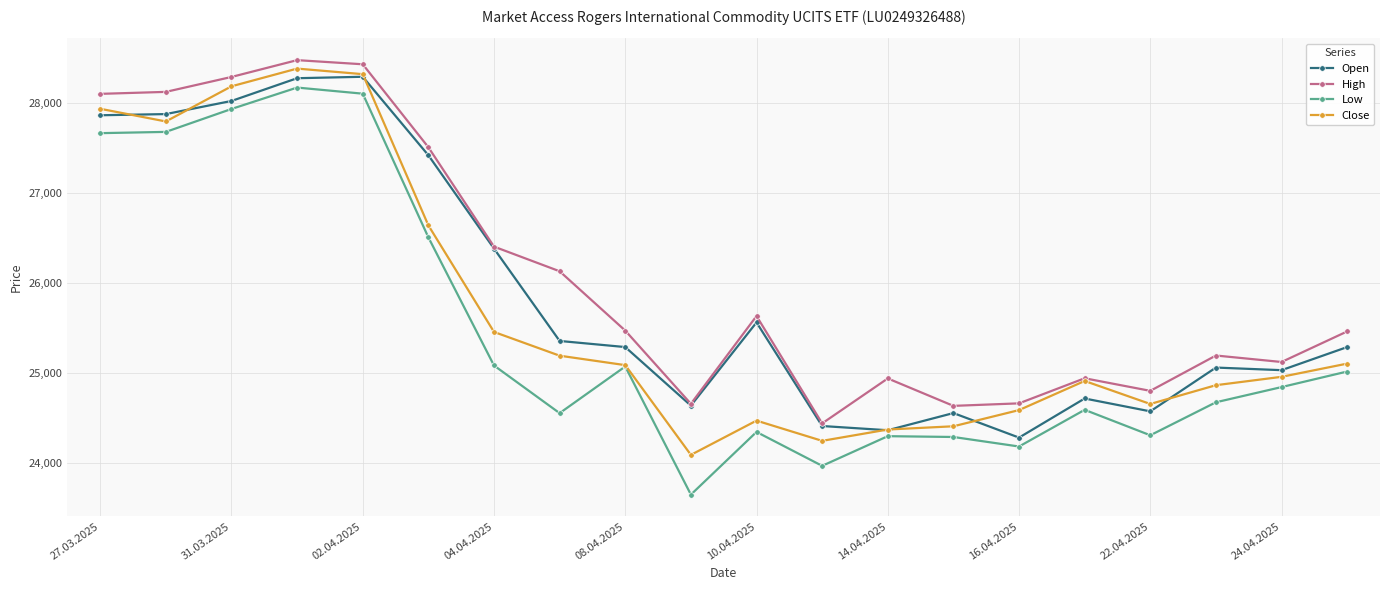

Rank the series by their maximum value, from lowest to highest.

Low, Open, Close, High